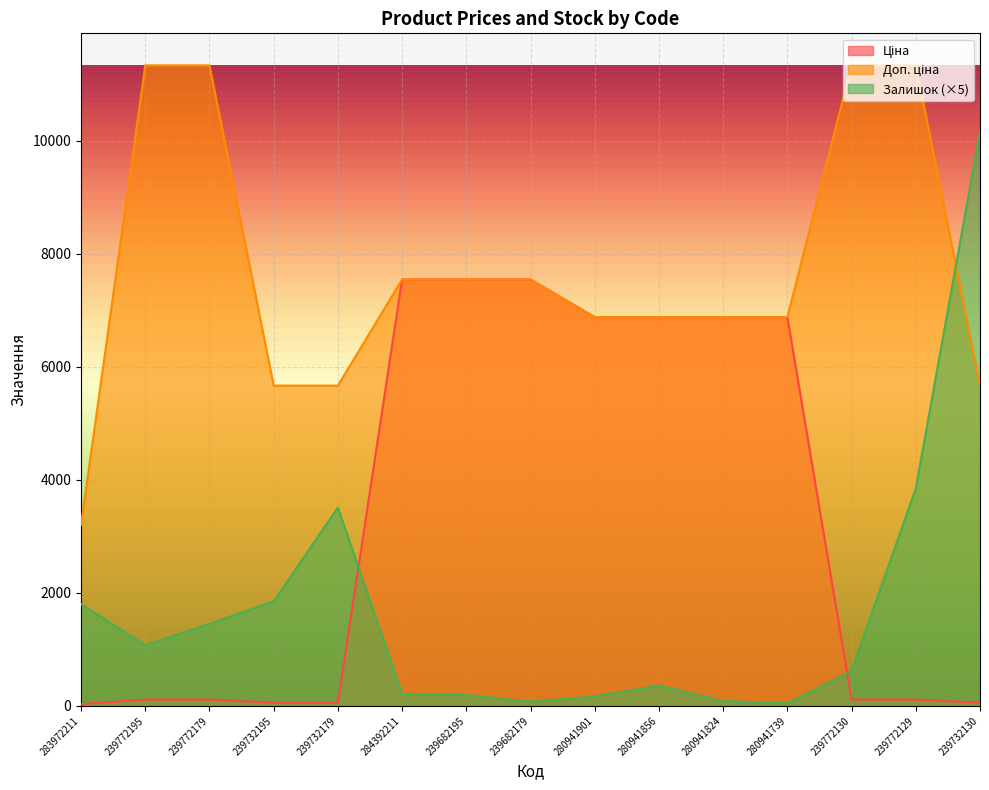

What is the label of the 9th point from the right?

239682195